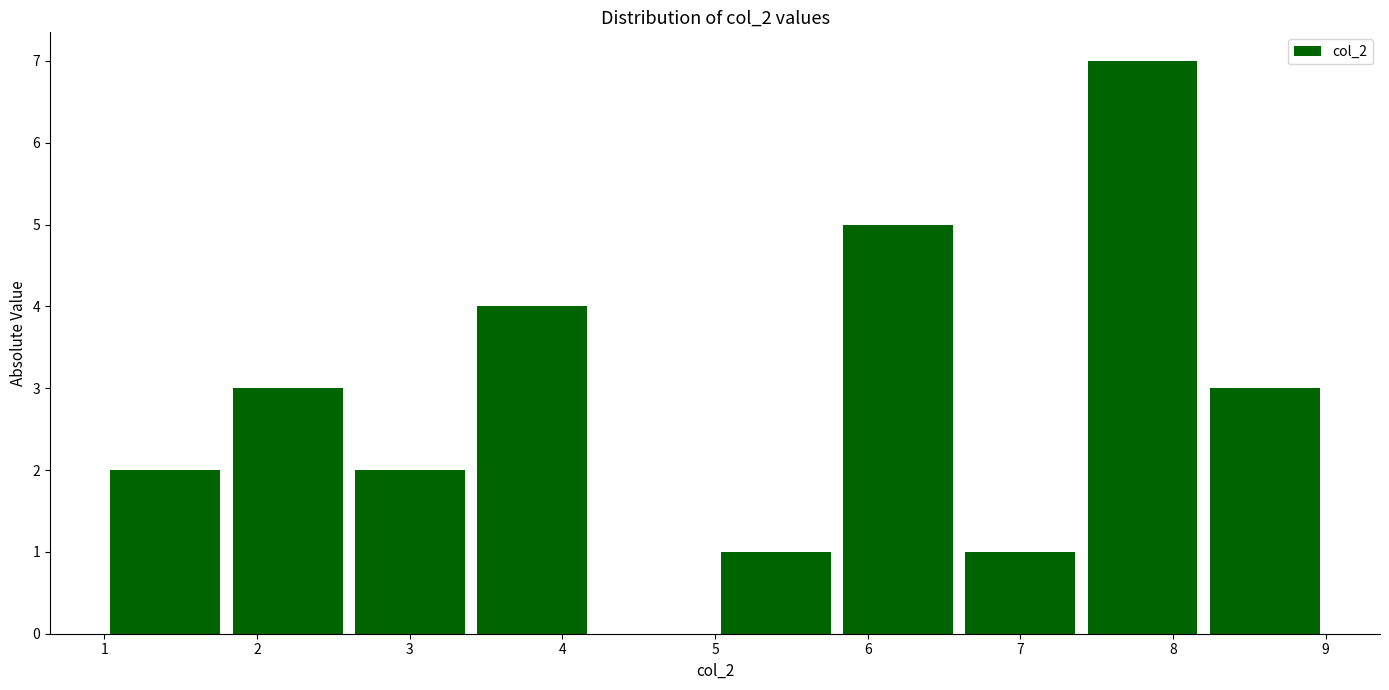

Which range on the x-axis has the tallest bar?

7.4 to 8.2